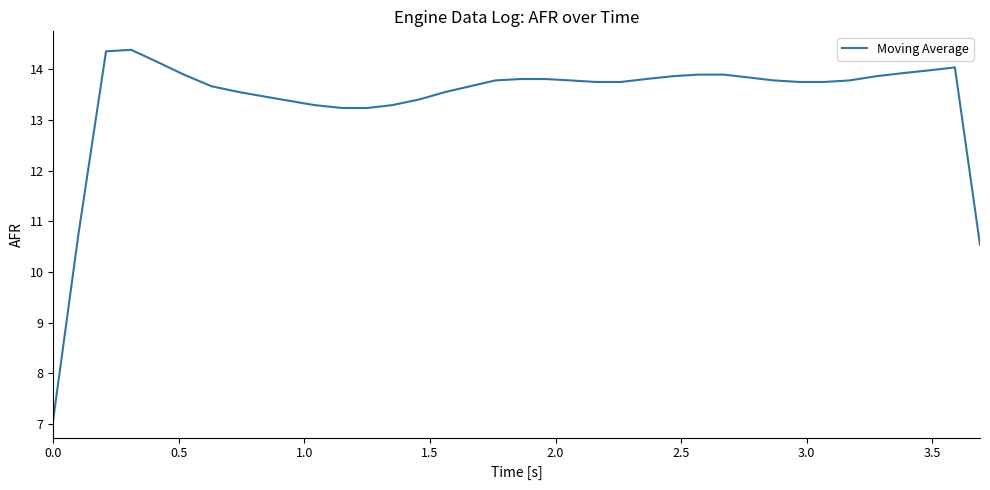

Does the chart have visible grid lines?

No